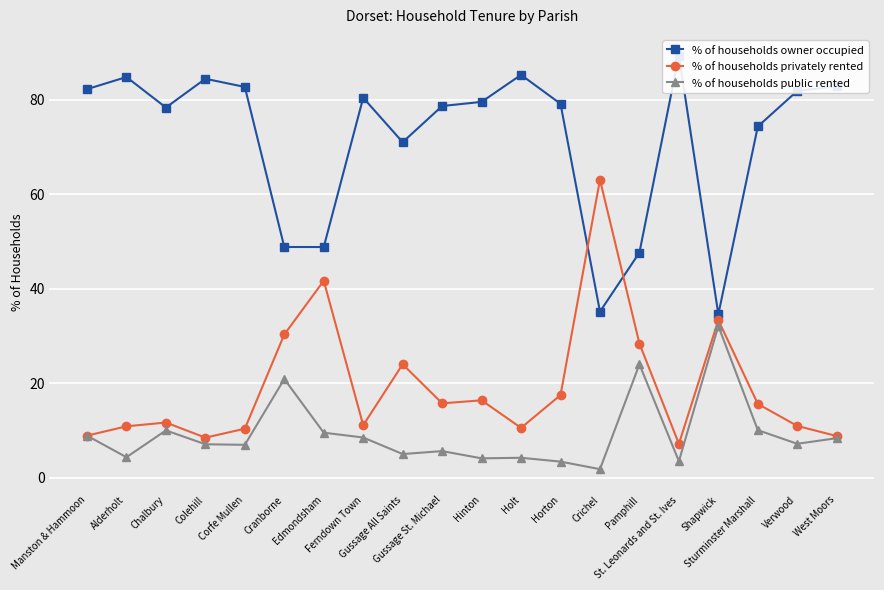

What position from the right is Alderholt?

19